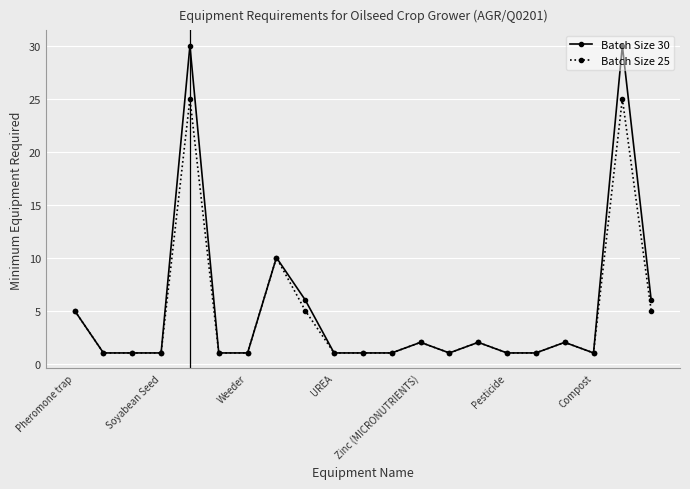

What is the greatest value displayed?

30